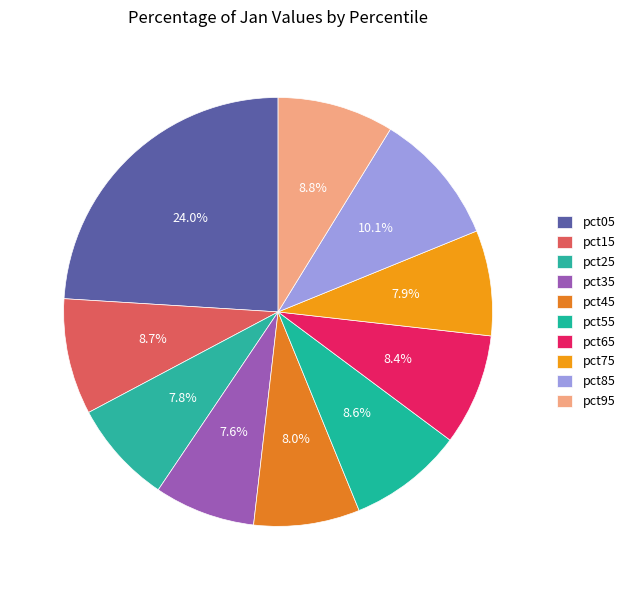

How many segments does this pie chart have?

10